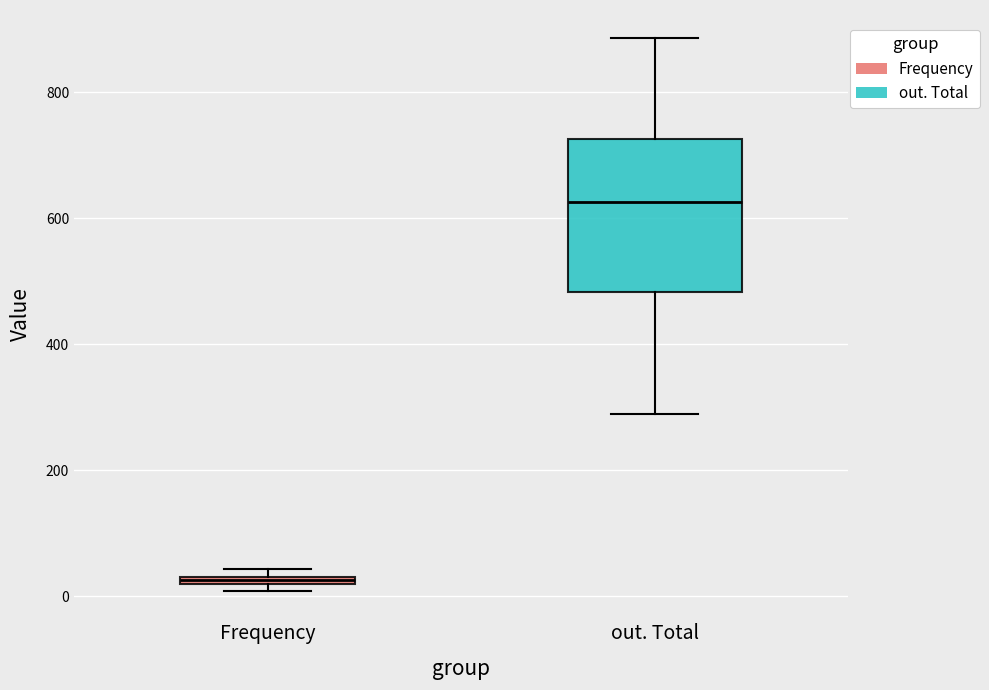

Which box's median line is the lowest?

Frequency